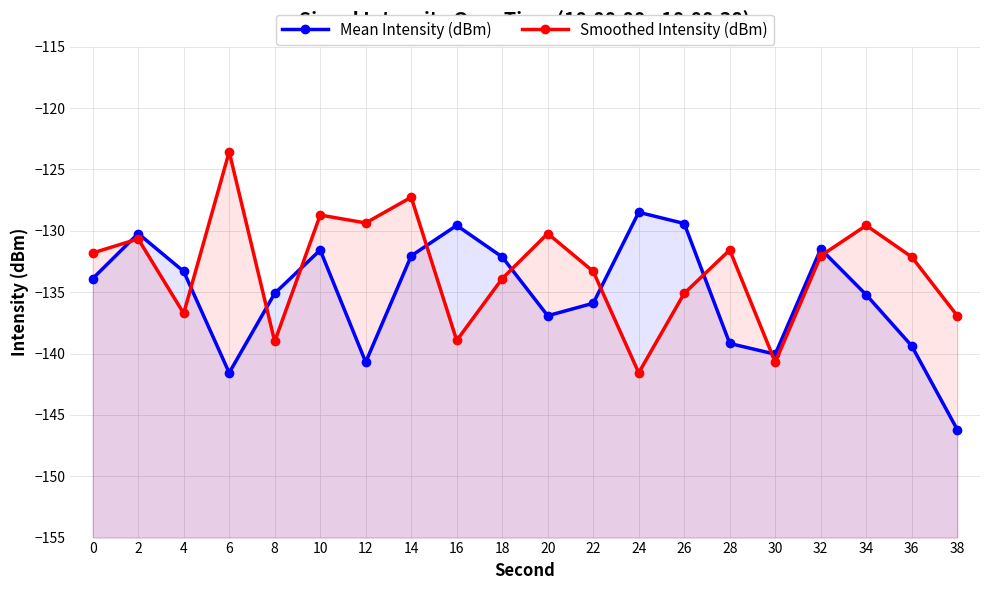

What is the approximate value of Smoothed Intensity (dBm) at 38?

-136.9